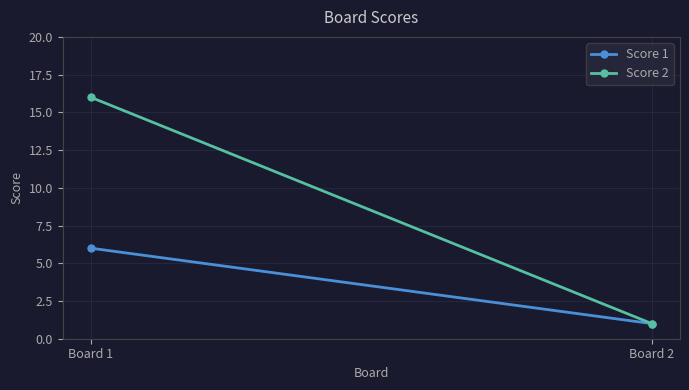

At Board 2, list the series in order from largest to smallest.

Score 1, Score 2